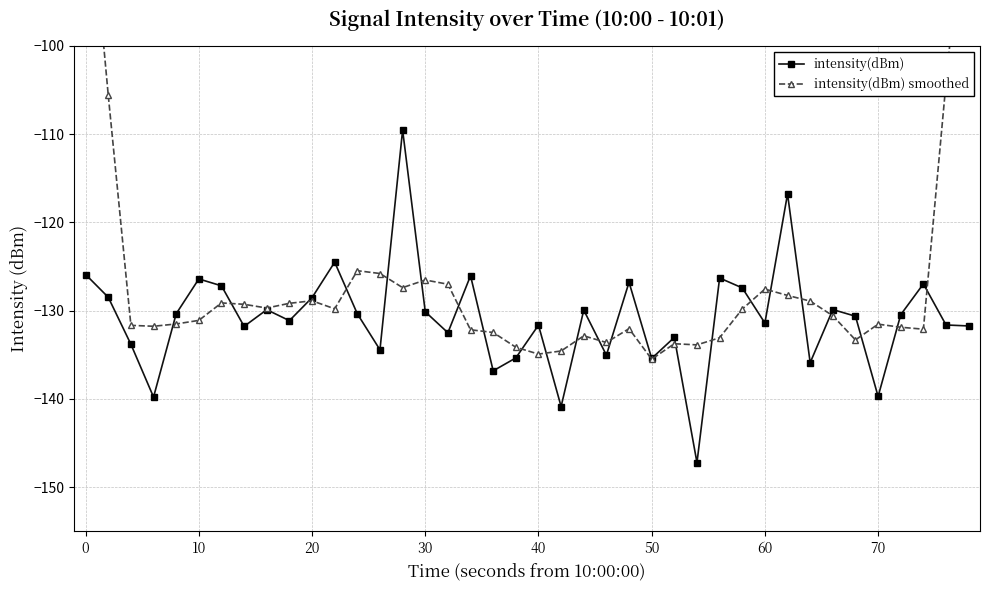

What is the approximate value of intensity(dBm) at 40?

-131.7